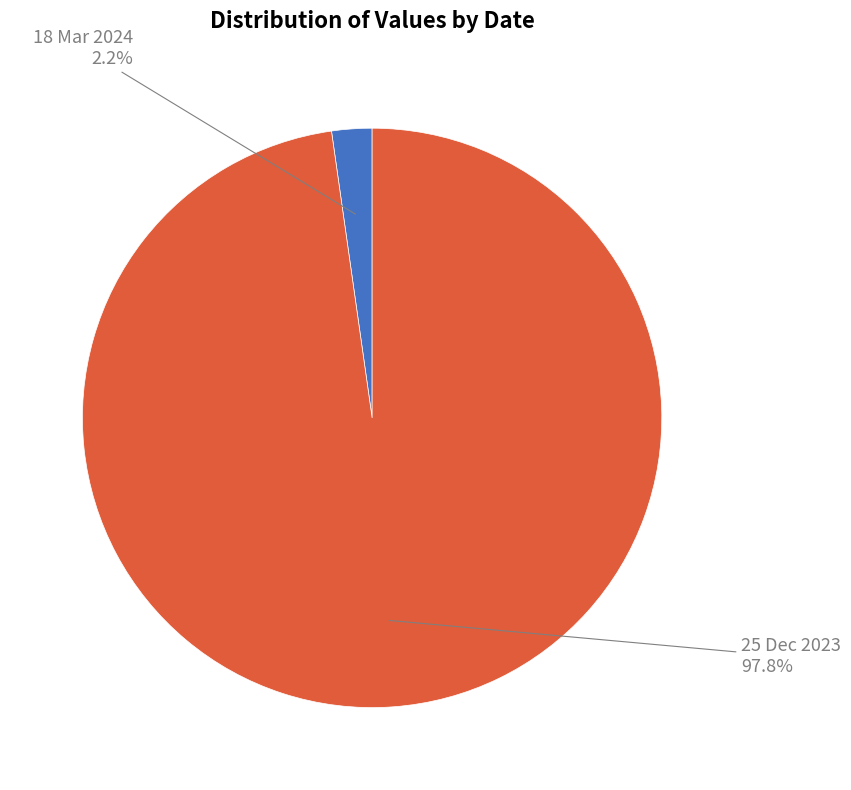

Is there a majority slice in this chart?

Yes